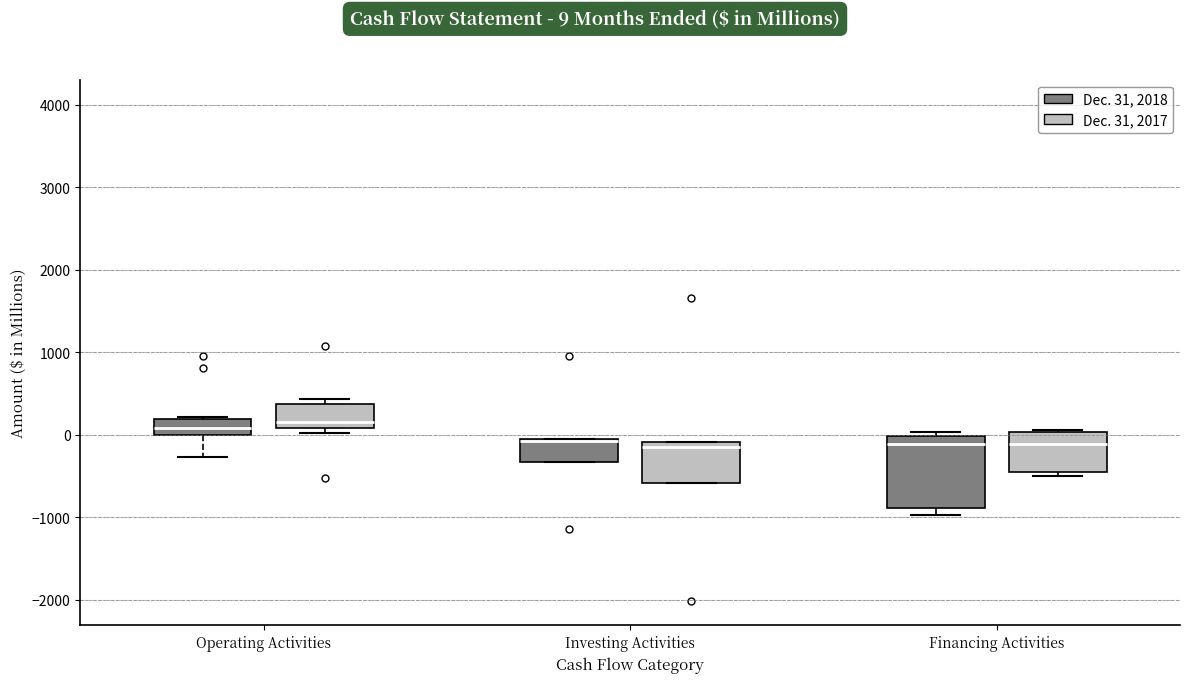

Reading left to right, read every box against the y-axis: the position of its median line, the range the box covers, and the ends of its whiskers. The values are not printed on the chart, so give them approximately, as read against the axis.

Operating Activities (Dec. 31, 2018): median 100, box 0 to 200, whiskers -300 to 200
Operating Activities (Dec. 31, 2017): median 200, box 100 to 400, whiskers 0 to 400 (just above the box's upper edge)
Investing Activities (Dec. 31, 2018): median -100 (drawn on the box's upper edge), box -300 to -100, whiskers -300 to -100
Investing Activities (Dec. 31, 2017): median -100 (just below the box's upper edge), box -600 to -100, whiskers -600 to -100
Financing Activities (Dec. 31, 2018): median -100, box -900 to 0, whiskers -1000 to 0 (just above the box's upper edge)
Financing Activities (Dec. 31, 2017): median -100, box -500 to 0, whiskers -500 (just below the box's lower edge) to 100